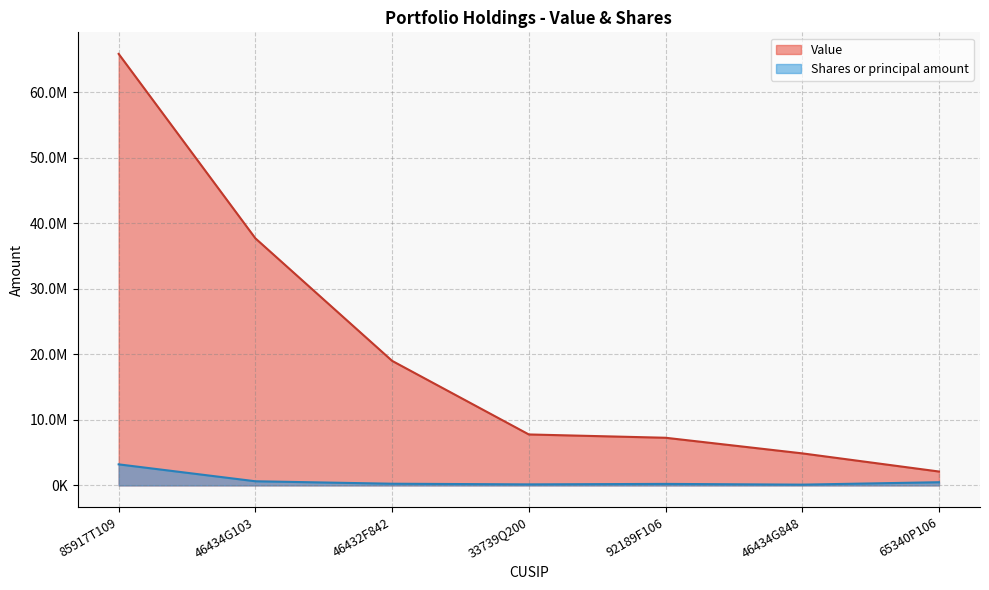

At which category does the chart reach its minimum across all series?

46434G848